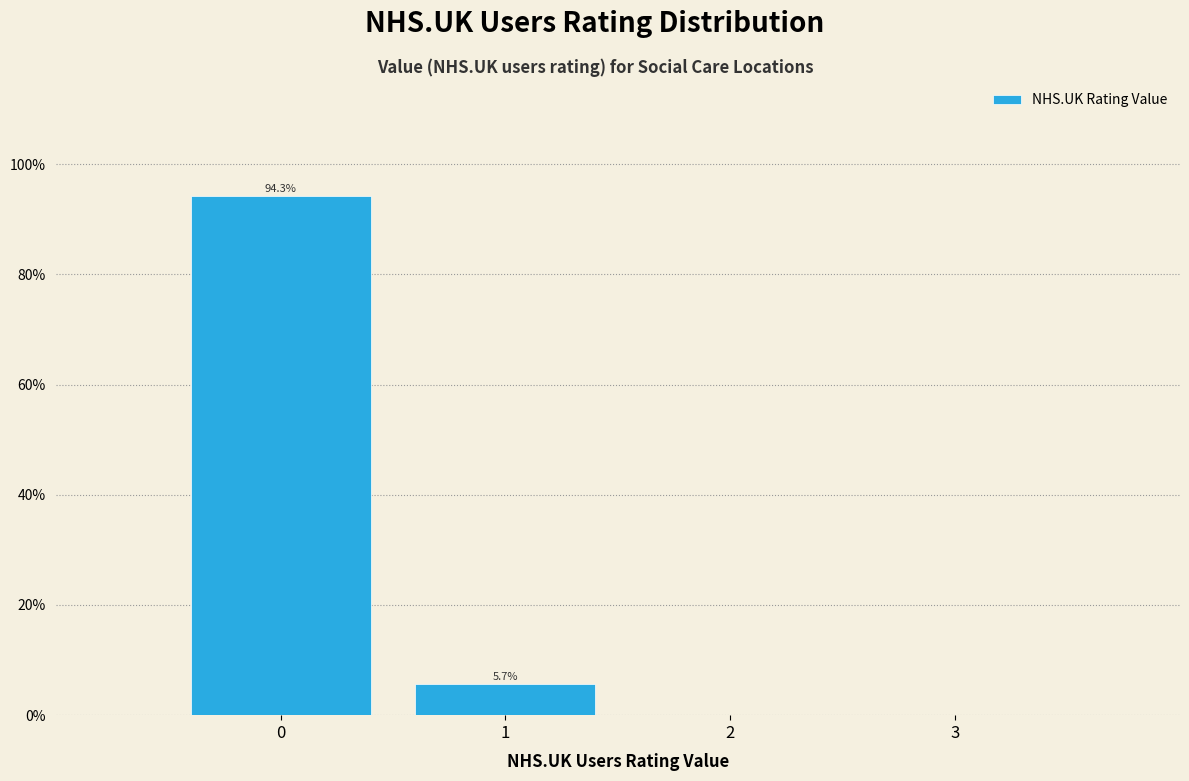

Which range on the x-axis has the tallest bar?

-0.5 to 0.5